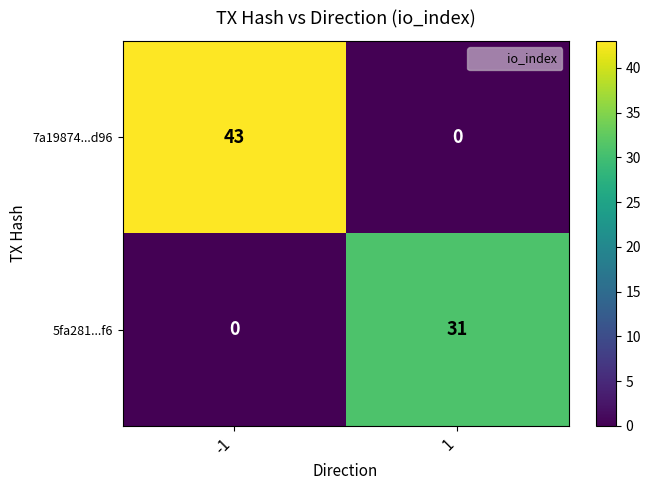

Reading left to right, extract all data points from this chart.

7a19874...d96: -1=43	1=0
5fa281...f6: -1=0	1=31